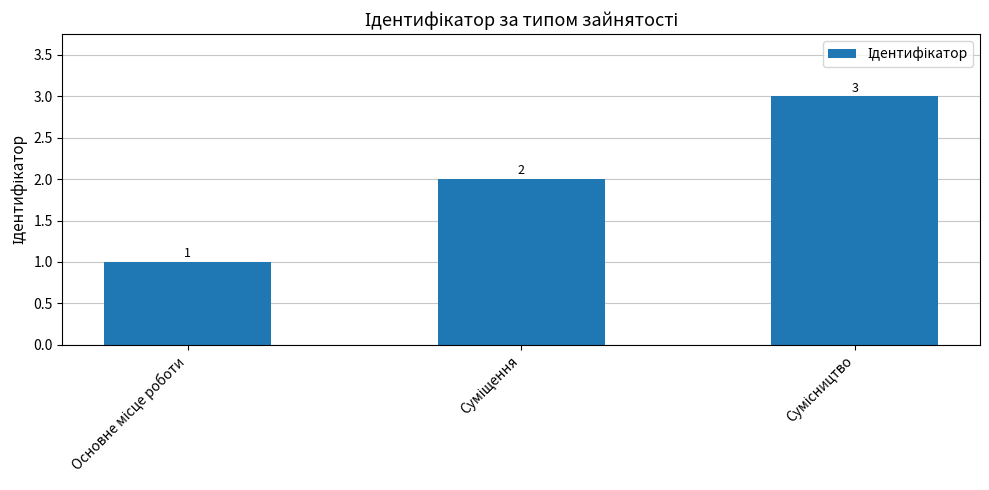

What is the greatest value displayed?

3